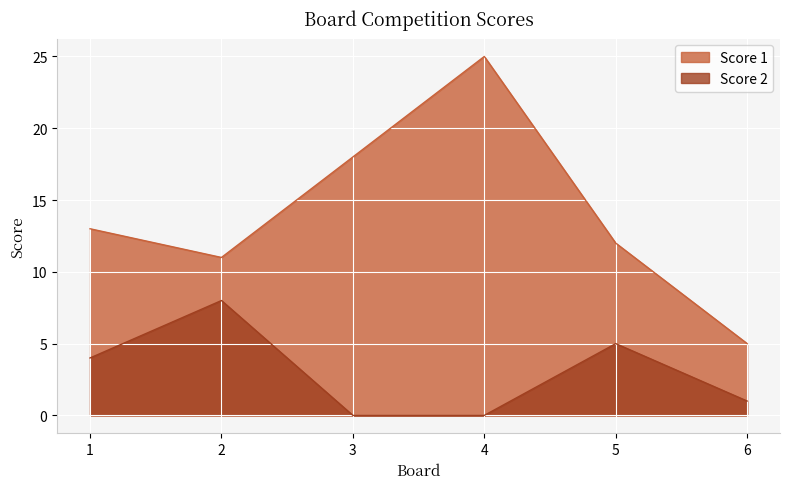

Reading right to left, transcribe all the data shown in this chart.

Score 1: 6=5	5=12	4=25	3=18	2=11	1=13
Score 2: 6=1	5=5	4=0	3=0	2=8	1=4